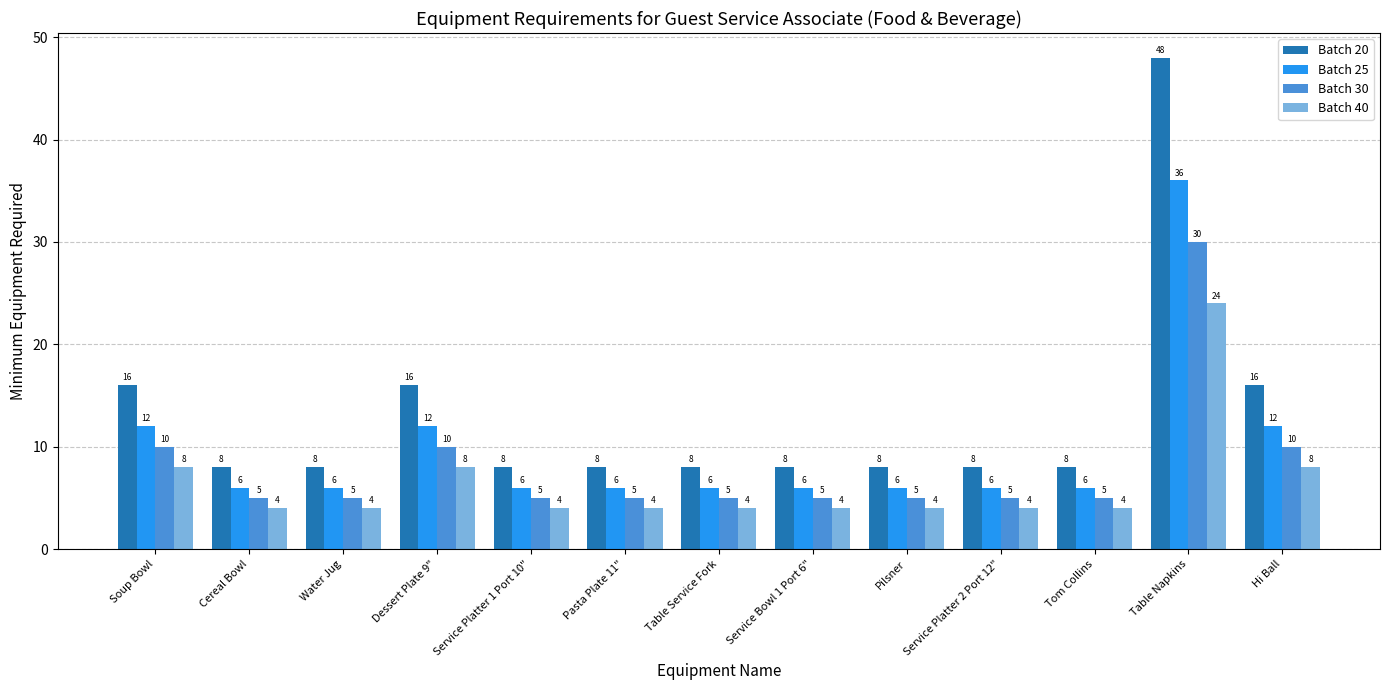

Reading right to left, list all the values displayed in this chart.

Batch 20: 16	48	8	8	8	8	8	8	8	16	8	8	16
Batch 25: 12	36	6	6	6	6	6	6	6	12	6	6	12
Batch 30: 10	30	5	5	5	5	5	5	5	10	5	5	10
Batch 40: 8	24	4	4	4	4	4	4	4	8	4	4	8